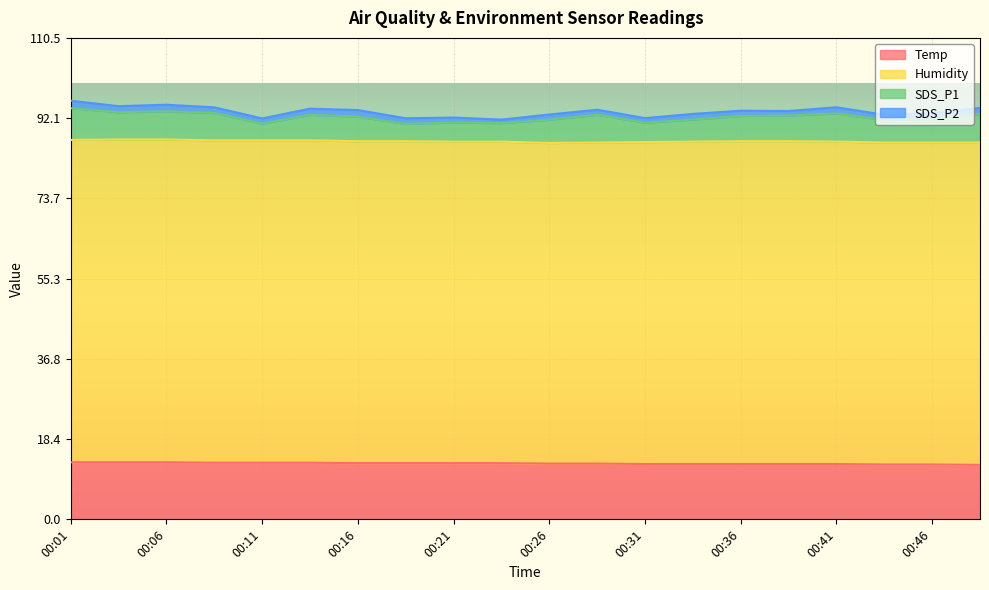

Rank the series at 00:28 from lowest to highest value.

SDS_P2, SDS_P1, Temp, Humidity